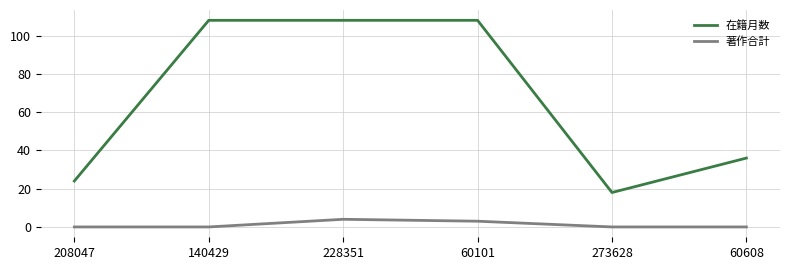

True or false: 著作合計 and 在籍月数 cross at least once.

False